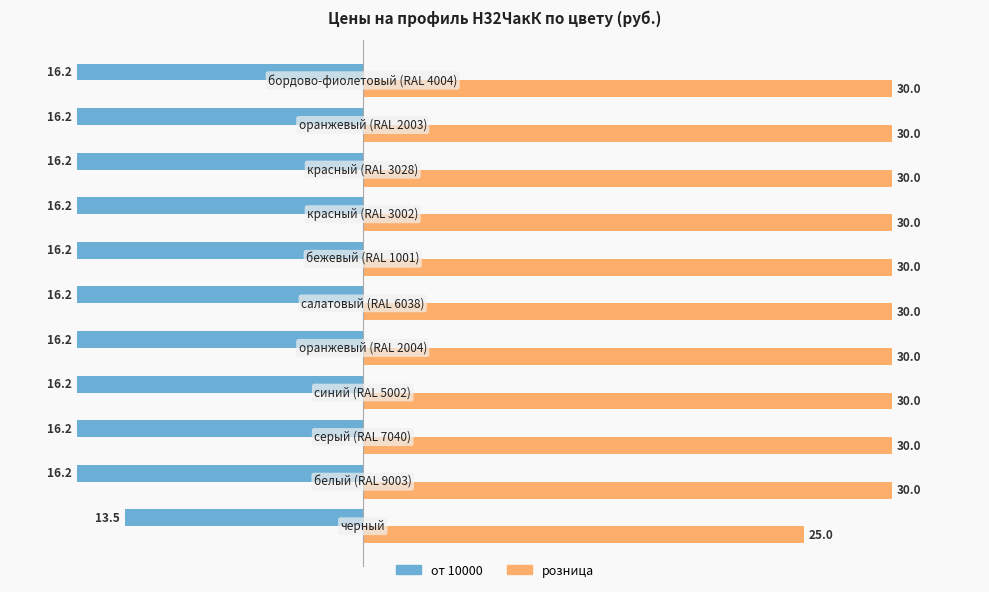

Rank the series by their average value, from lowest to highest.

от 10000, розница